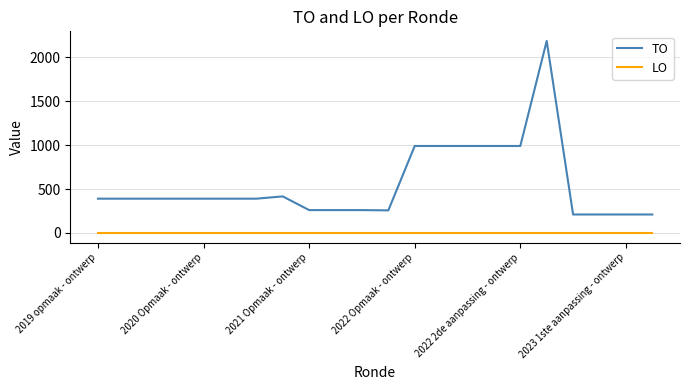

Rank the series by their maximum value, from highest to lowest.

TO, LO